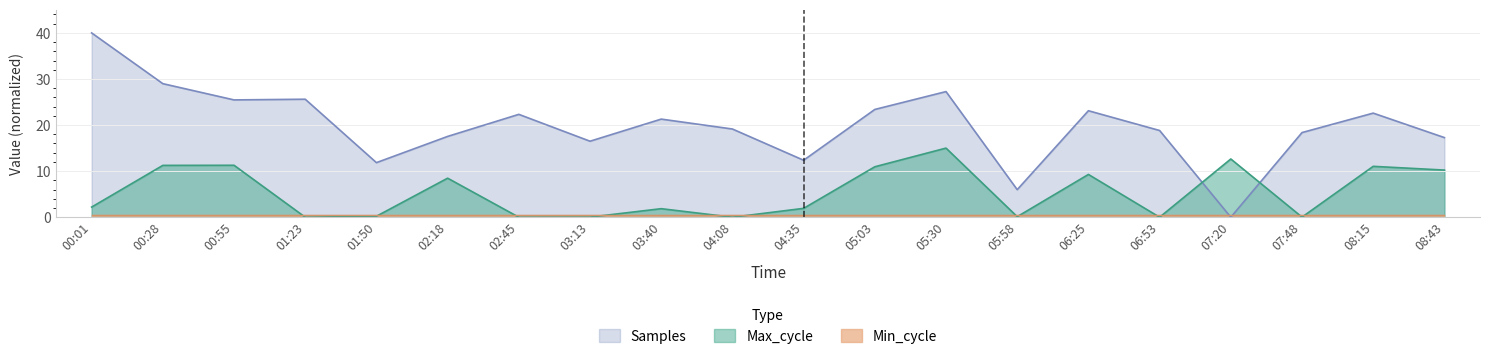

Where does the Samples series first go above 21?

00:01